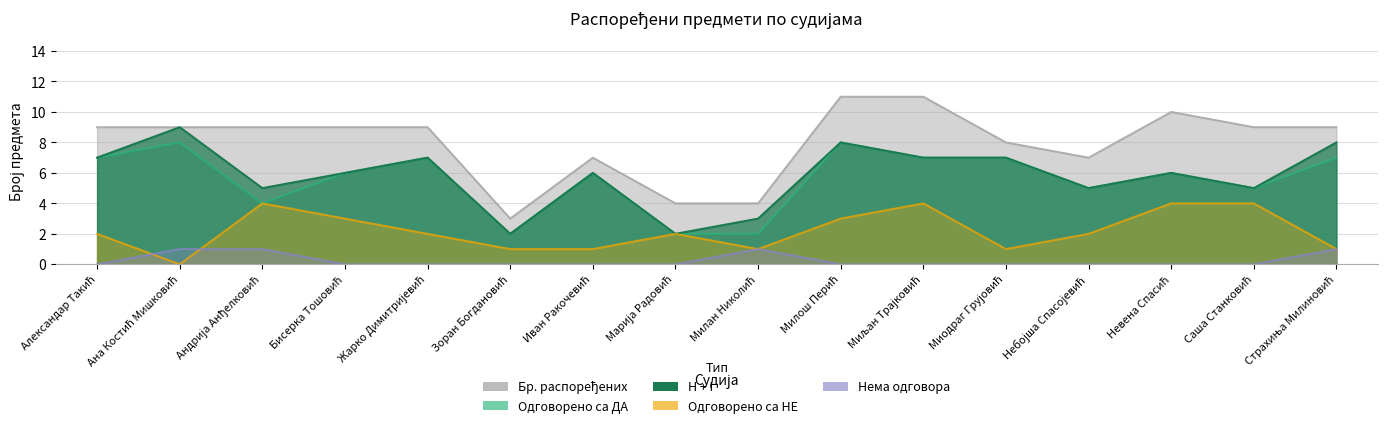

How many categories are shown in the chart?

16